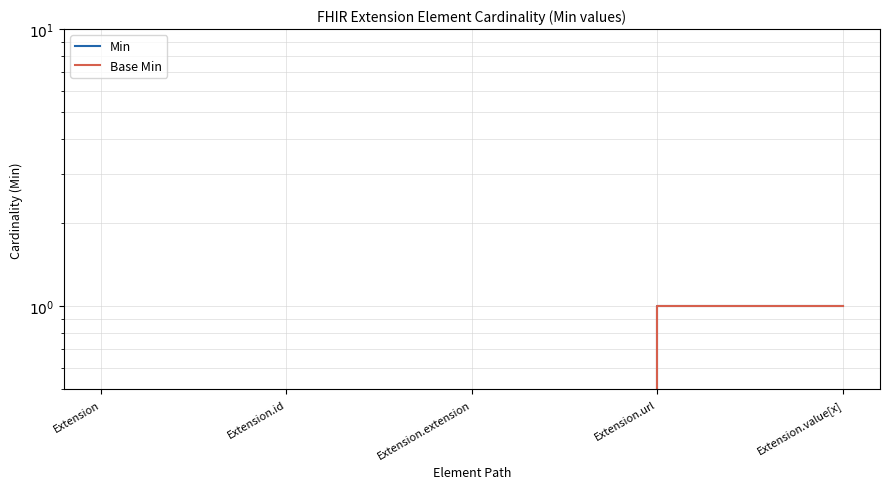

What is the label of the 1st point from the left?

Extension